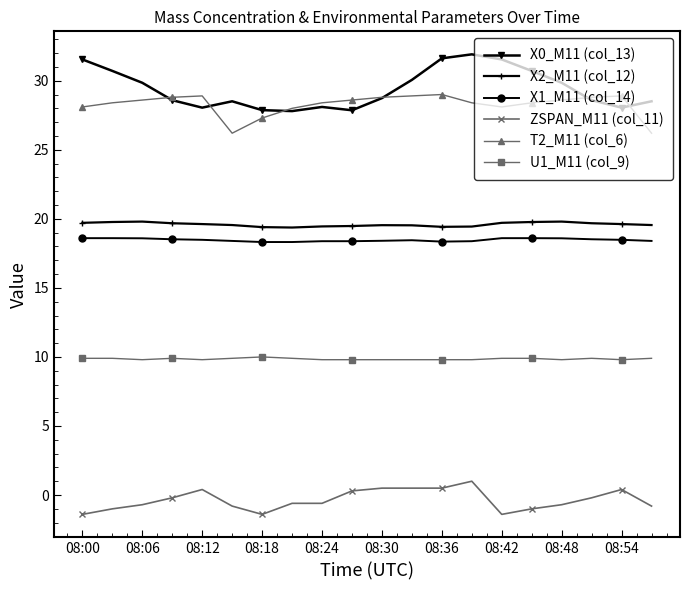

What is the maximum value for U1_M11 (col_9)?

10.0